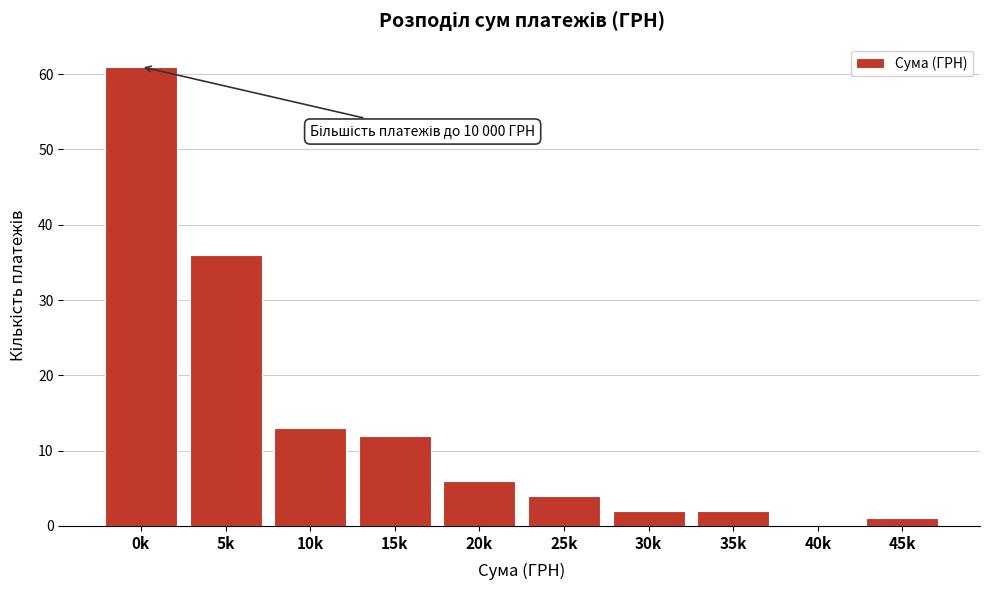

Reading left to right, extract all data points from this chart.

0k=61	5k=36	10k=13	15k=12	20k=6	25k=4	30k=2	35k=2	40k=0	45k=1